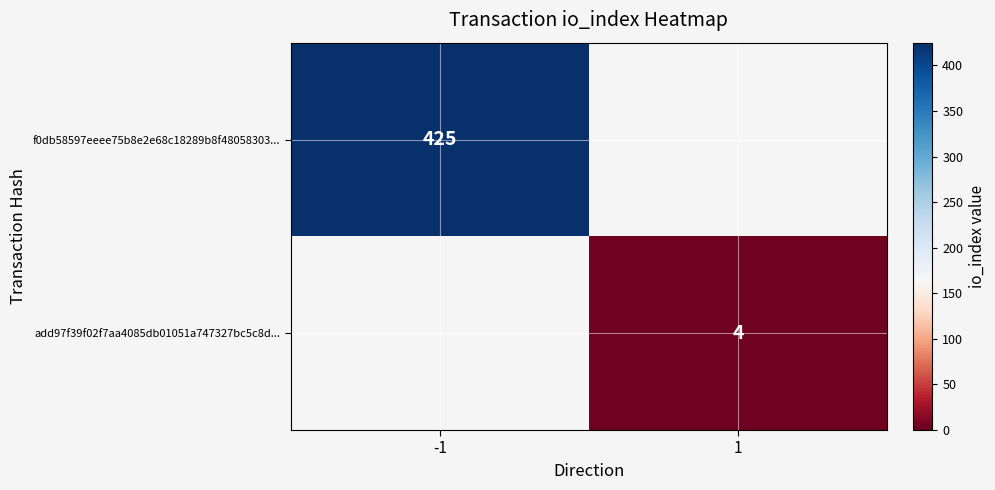

Is the value of f0db58597eeee75b8e2e68c18289b8f48058303... at -1 greater than the value of add97f39f02f7aa4085db01051a747327bc5c8d... at 1?

Yes